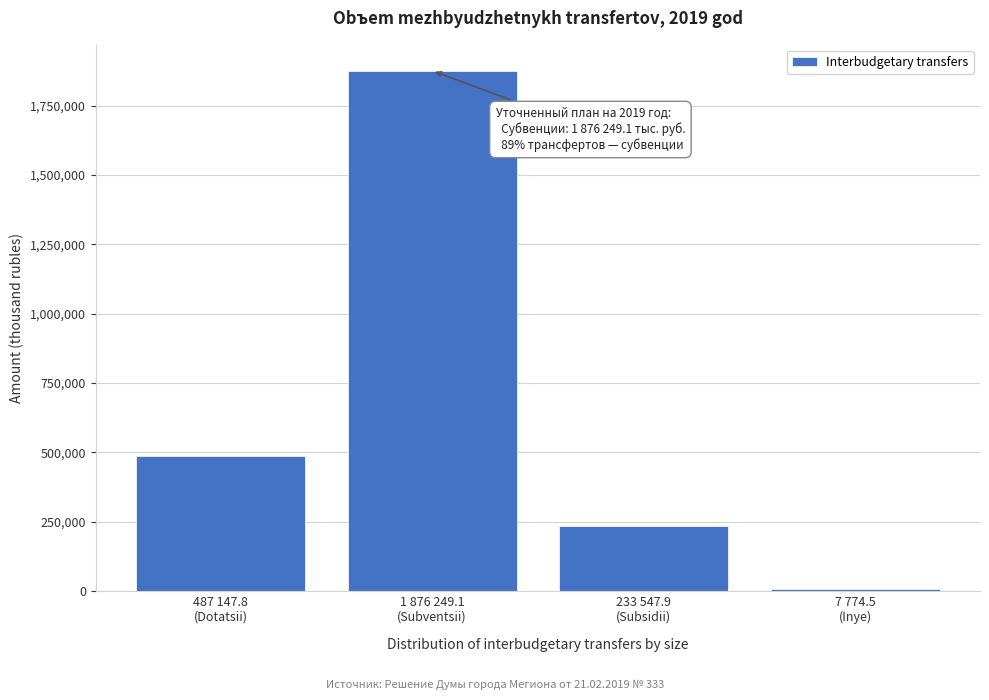

Reading right to left, transcribe all the data shown in this chart.

7774.5	233547.9	1876249.1	487147.8